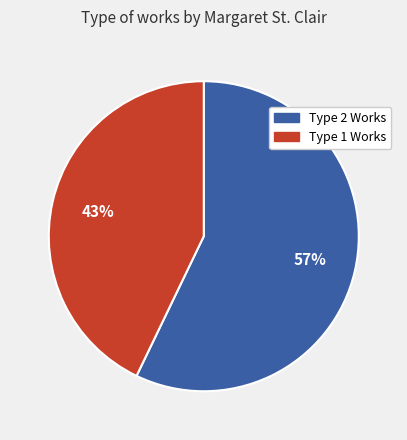

Rank the categories by value from lowest to highest.

Type 1 Works, Type 2 Works